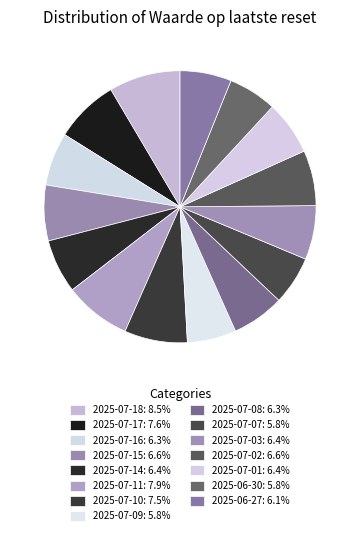

To the nearest percent, what is the difference between the largest and smallest slice percentages?

3%